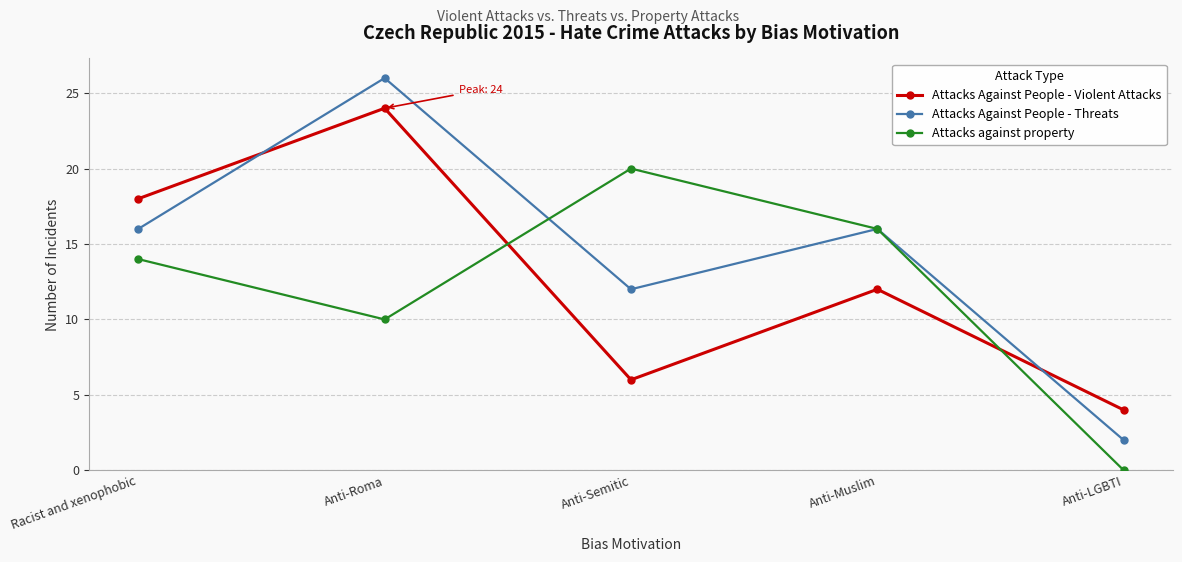

How many intersections are there between Attacks Against People - Threats and Attacks Against People - Violent Attacks?

2